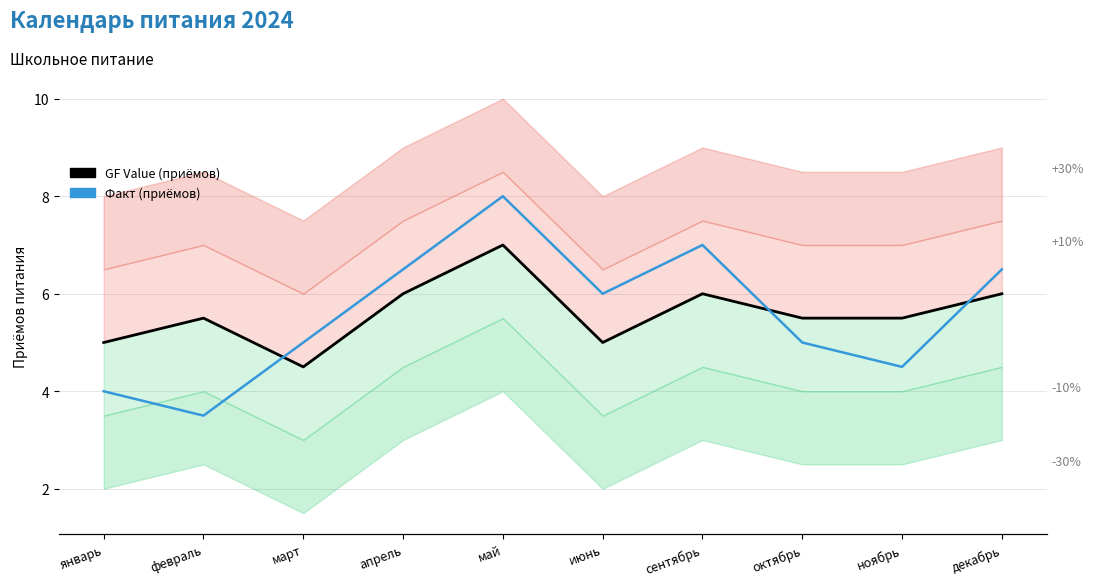

Where do GF Value (приёмов) and Факт (приёмов) first cross each other?

февраль and март